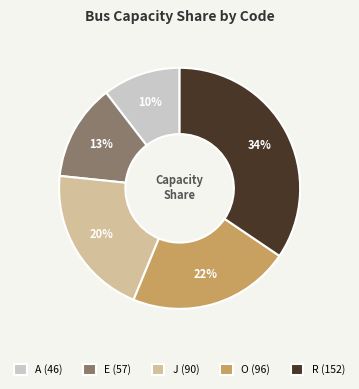

What is the ratio of the value at A (46) to the value at R (152)?

0.3